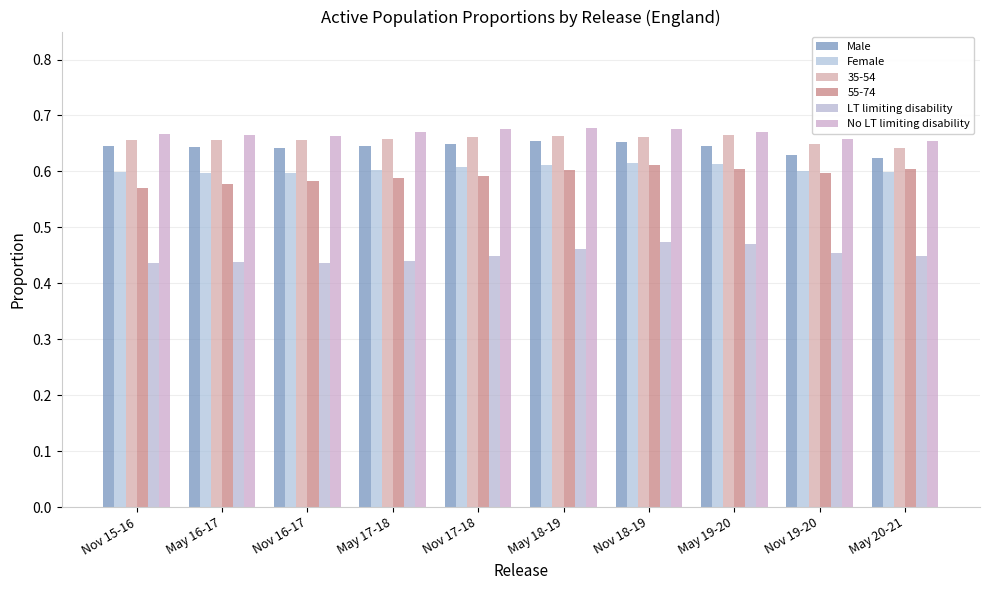

At how many categories does at least one series exceed 0?

10